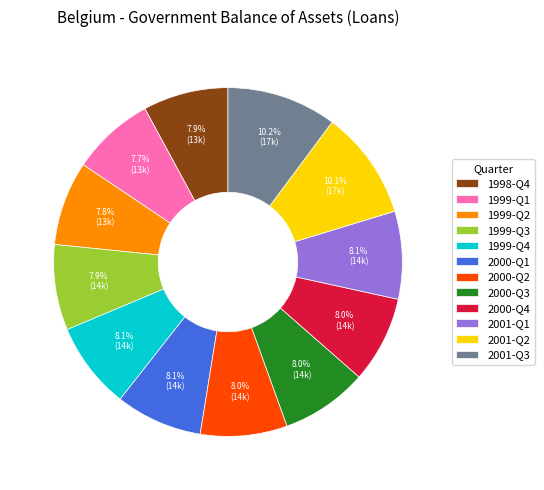

What percentage do 2000-Q2 and 1999-Q1 together represent?

15.7%